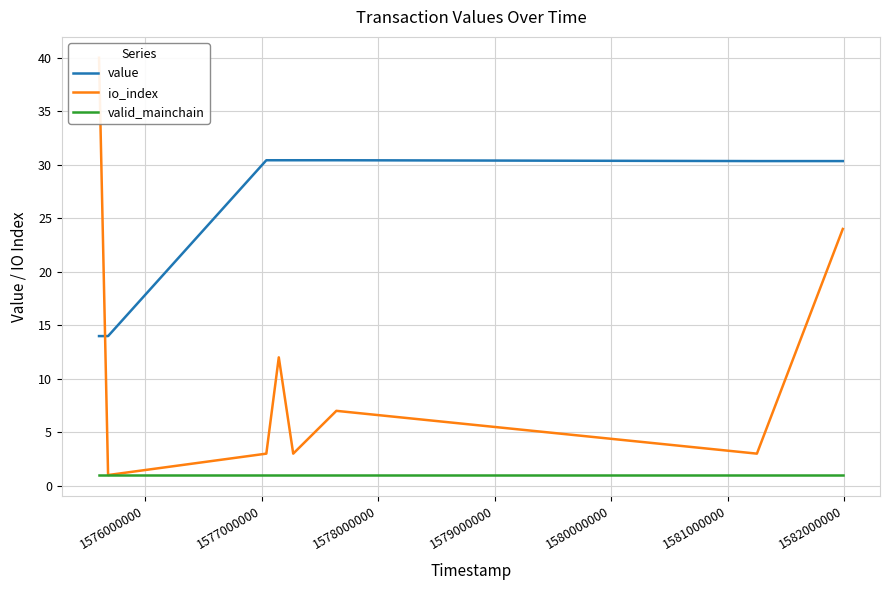

Count the number of data series in this chart.

3